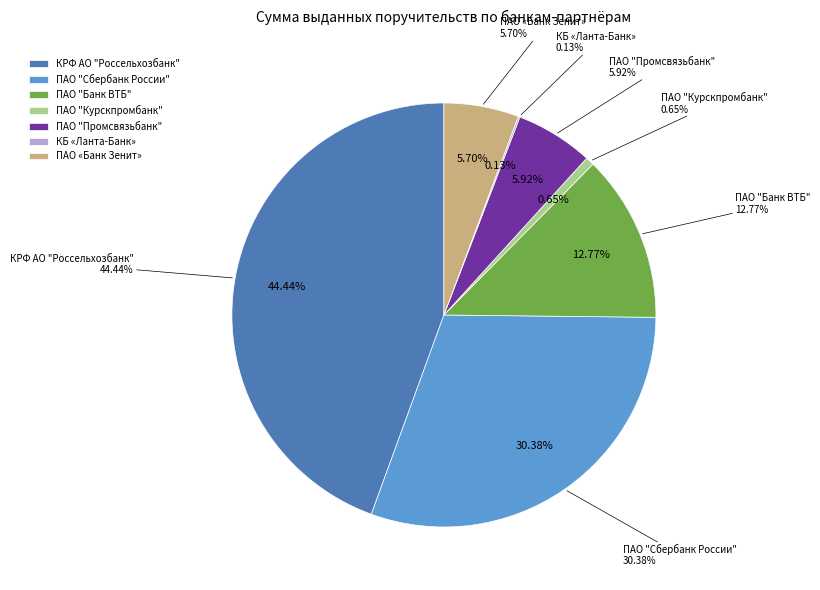

Is there a majority slice in this chart?

No